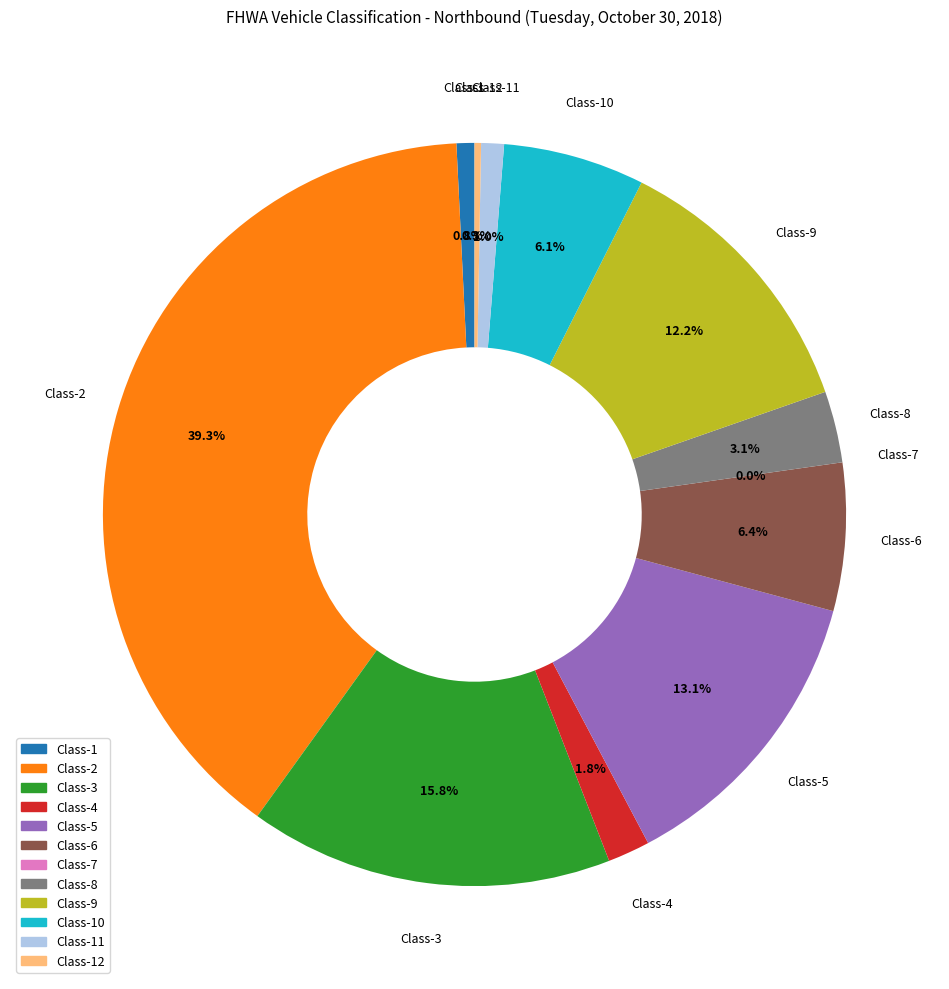

How many slices are in this pie chart?

12